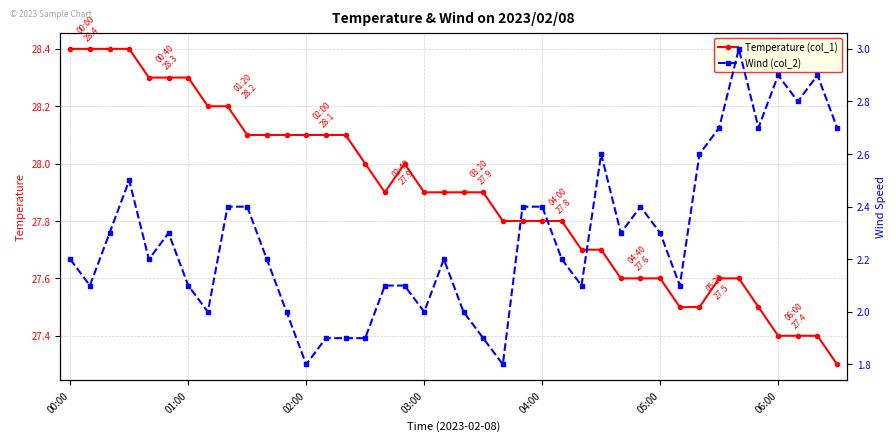

What position from the left is 7?

8